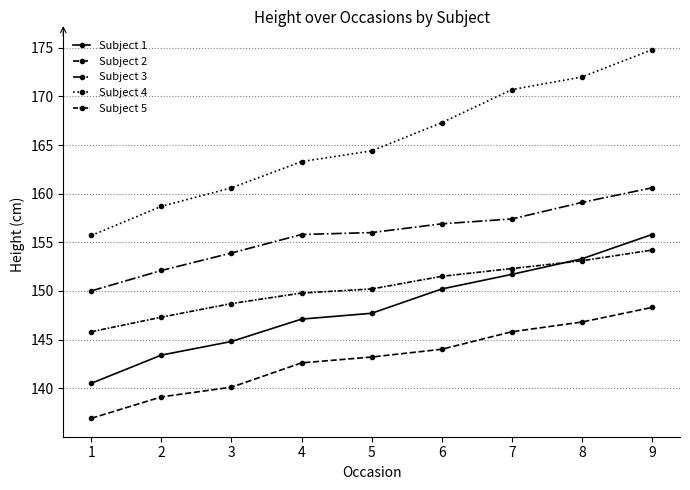

List the series in order of their peak value, lowest first.

Subject 2, Subject 5, Subject 1, Subject 3, Subject 4